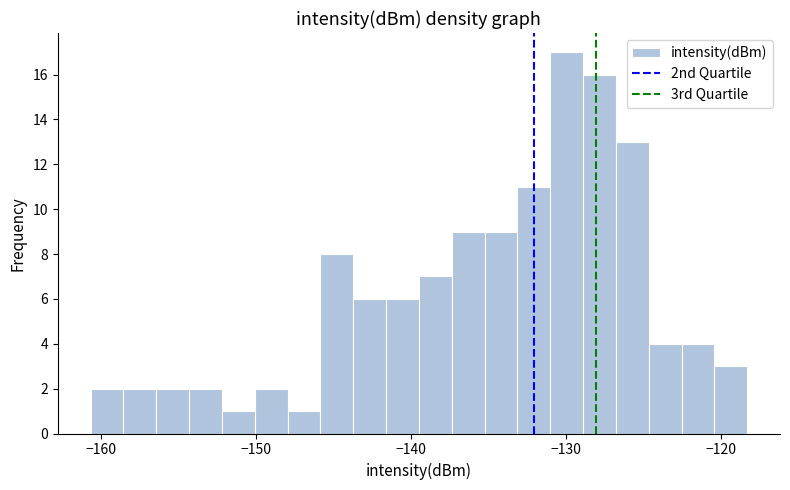

Around what value on the x-axis is the tallest bar? Give the approximate position of its centre, as read against the axis.

-130